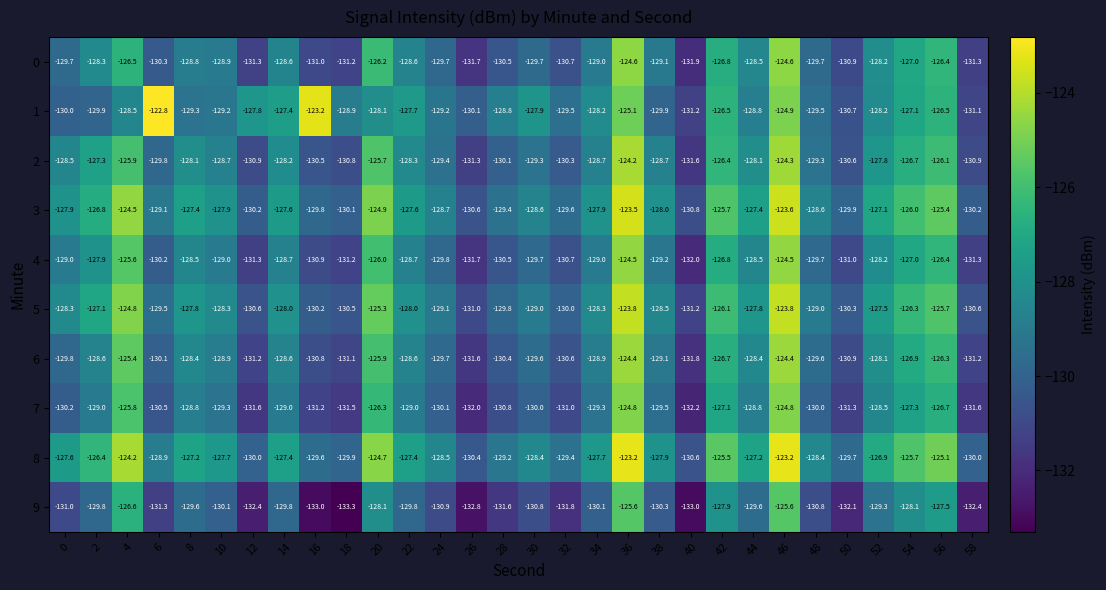

What is the total value across all series at 14?

-1283.3